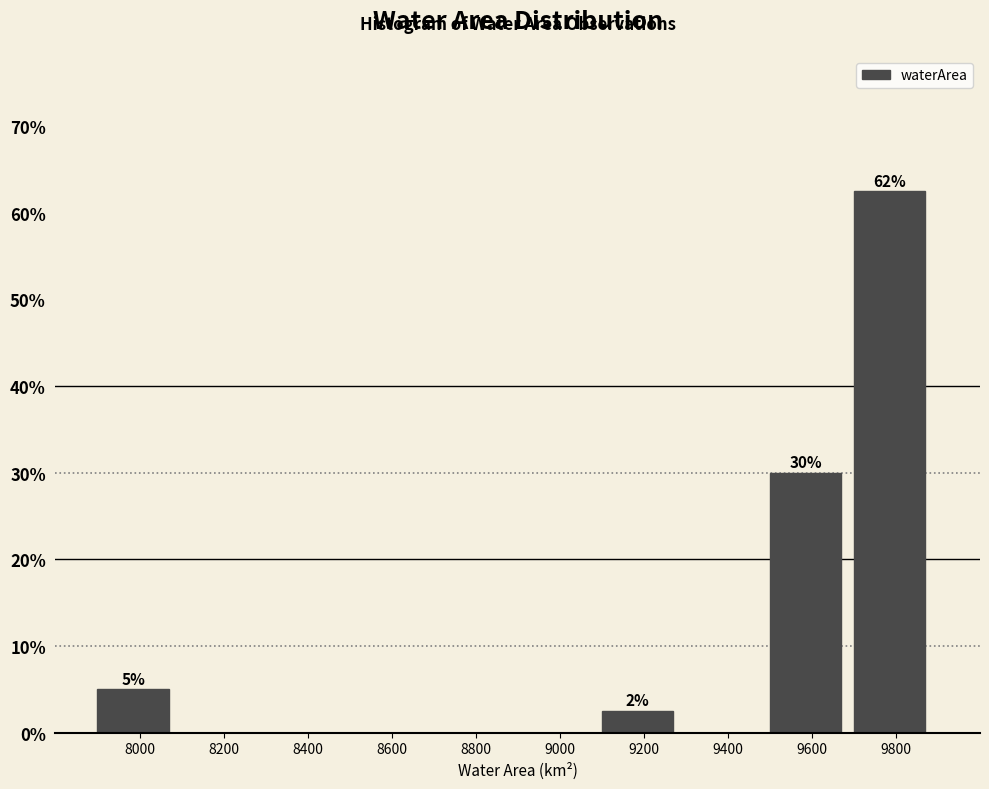

Reading left to right, list all the values displayed in this chart.

8000=5.0	8200=0.0	8400=0.0	8600=0.0	8800=0.0	9000=0.0	9200=2.5	9400=0.0	9600=30.0	9800=62.5